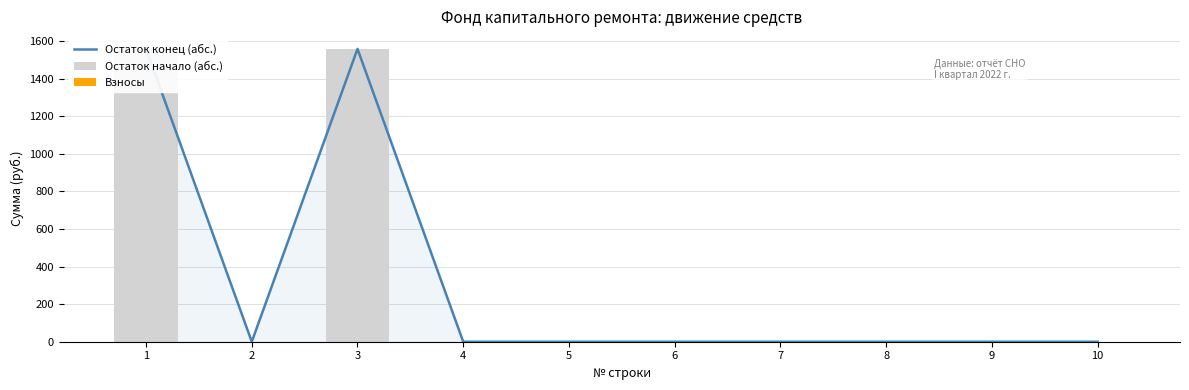

The value of Остаток начало (абс.) at 3 is 2804.6. True or false?

False